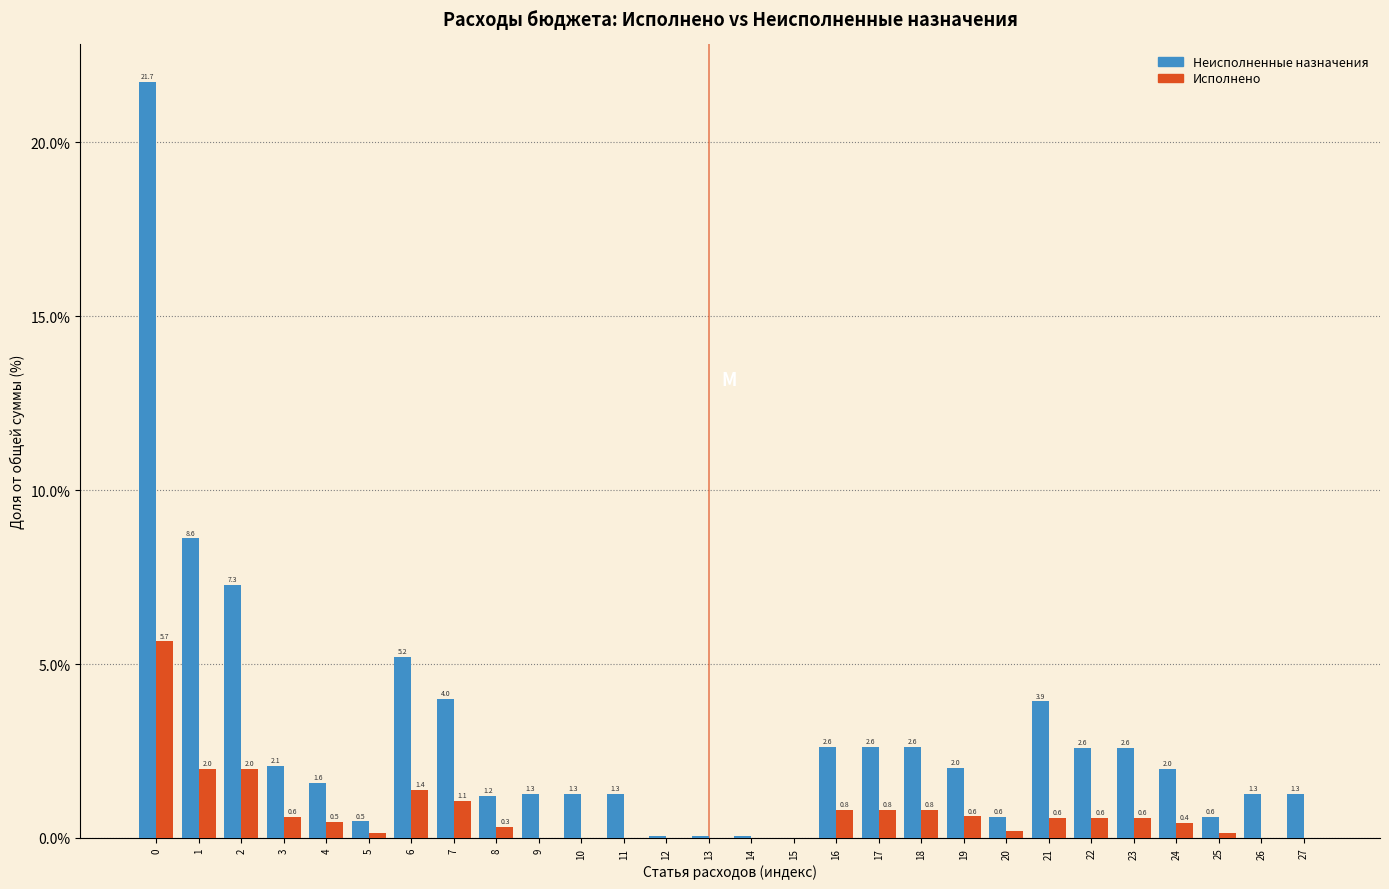

Is it true that Неисполненные назначения equals 4.7 at 2?

False